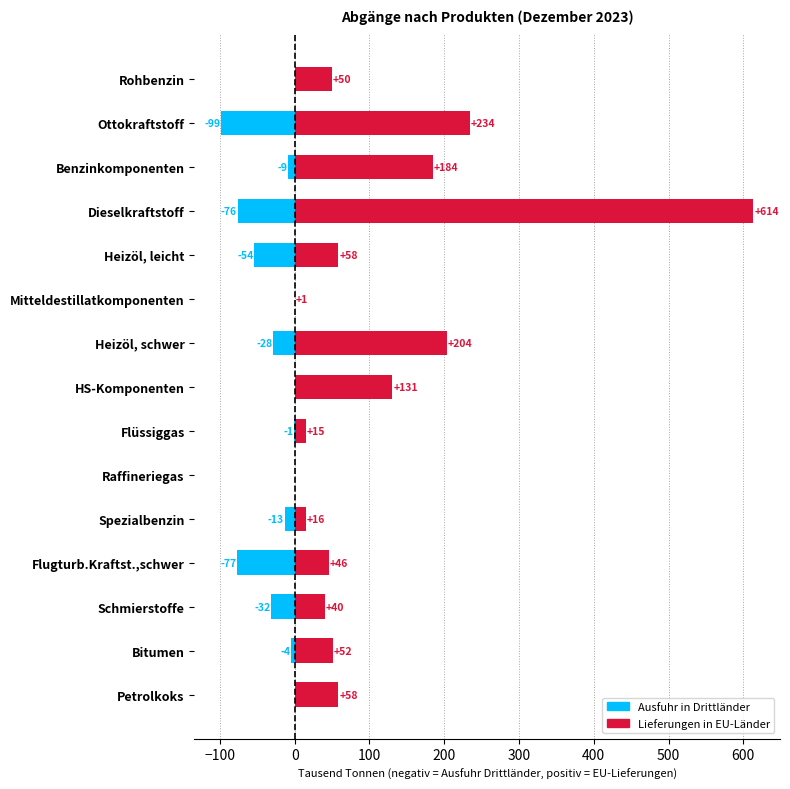

What is the difference between the maximum and minimum values in the Lieferungen in EU-Länder series?

613.5